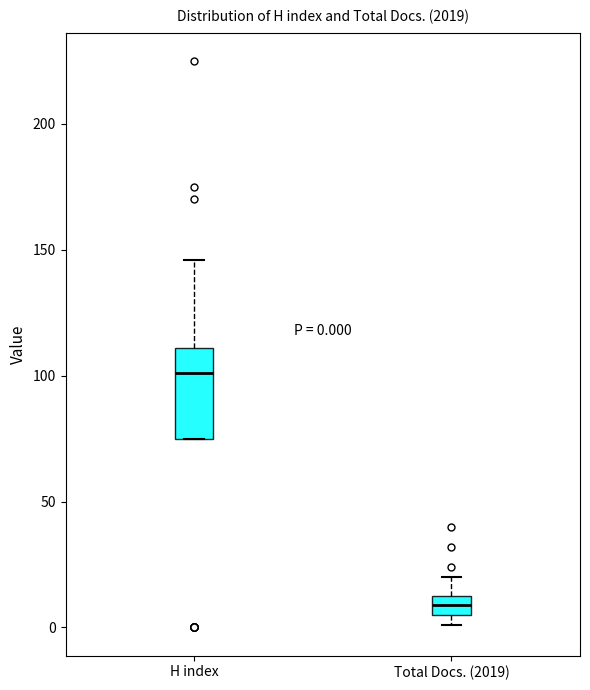

Which box's median line is the lowest?

Total Docs. (2019)